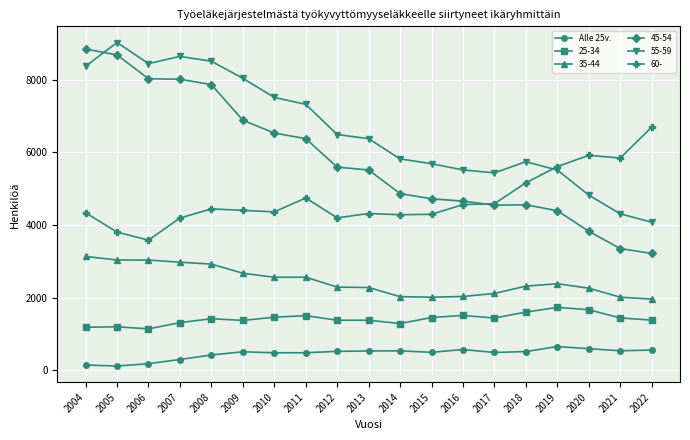

How many series are shown in this chart?

6